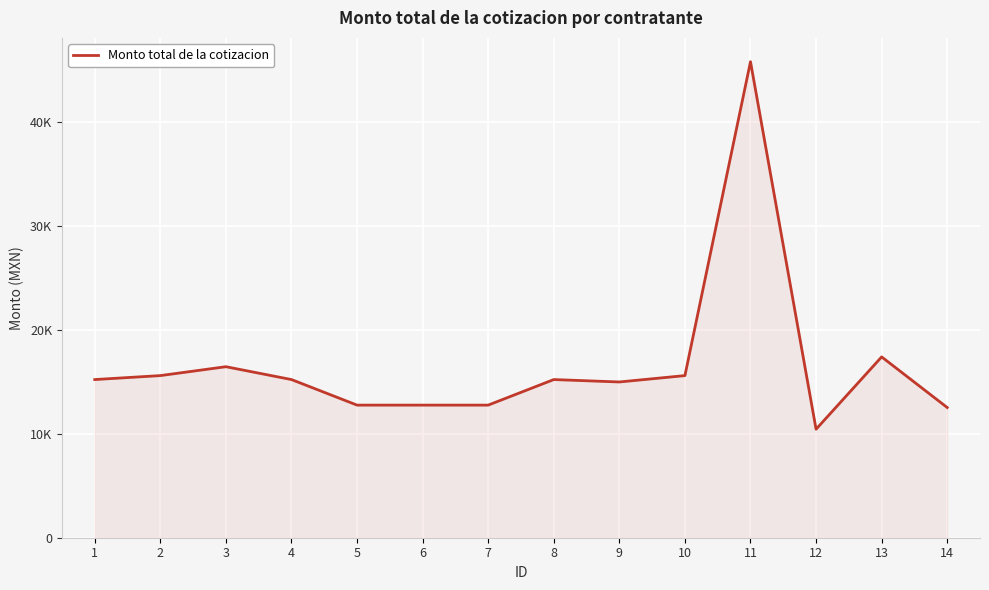

Rank the categories by value from lowest to highest.

12, 14, 5, 6, 7, 9, 1, 4, 8, 2, 10, 3, 13, 11